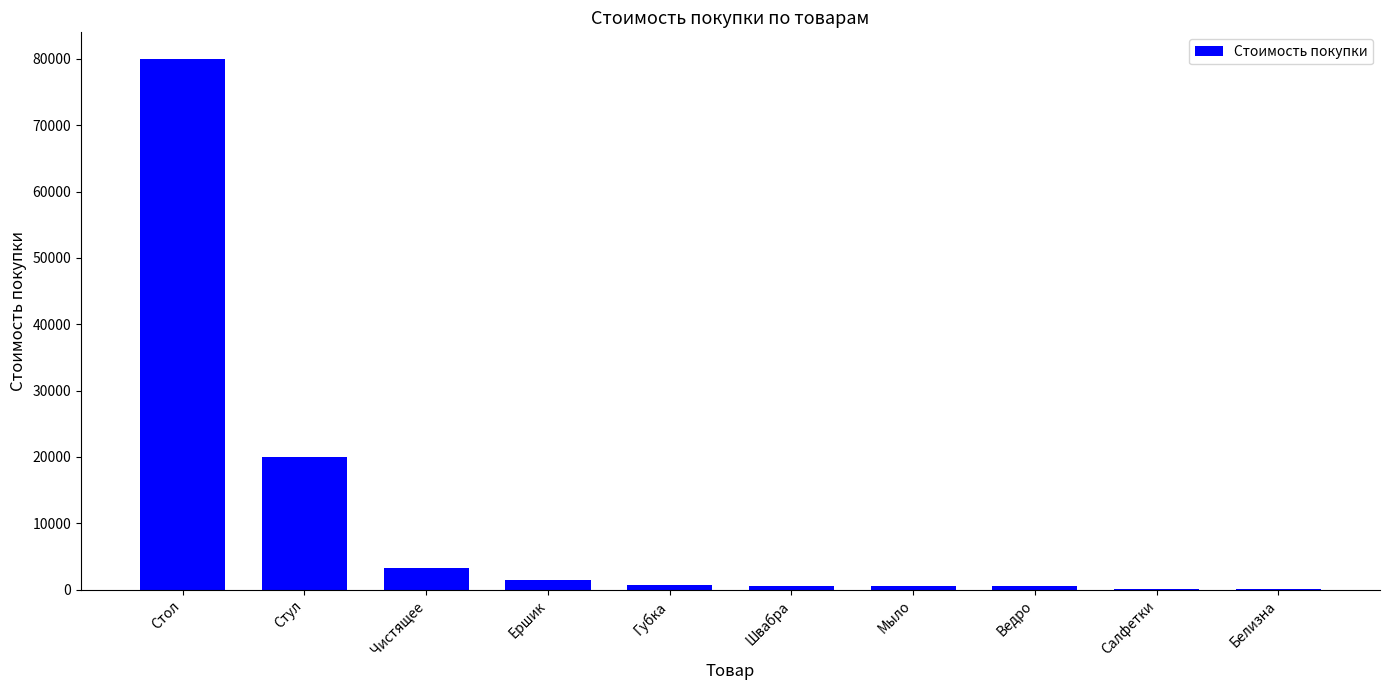

How many categories are shown in the chart?

10